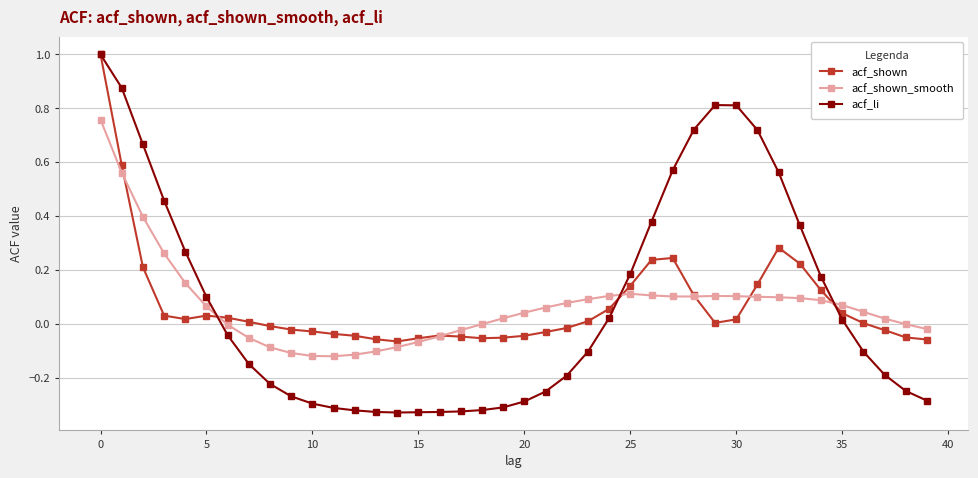

What are all the series names shown in the legend?

acf_shown, acf_shown_smooth, acf_li